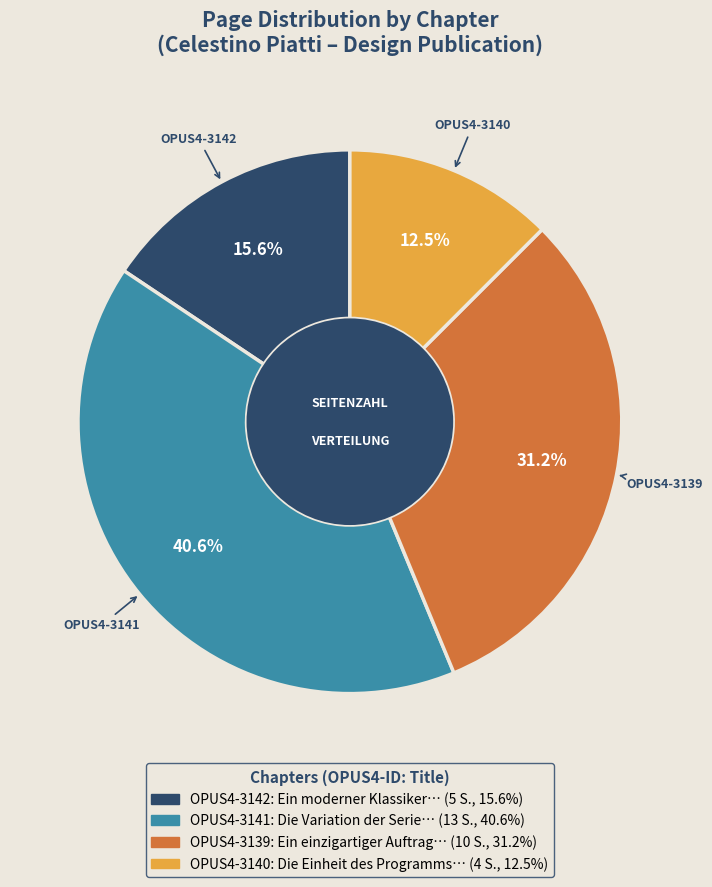

Is there a majority slice in this chart?

No